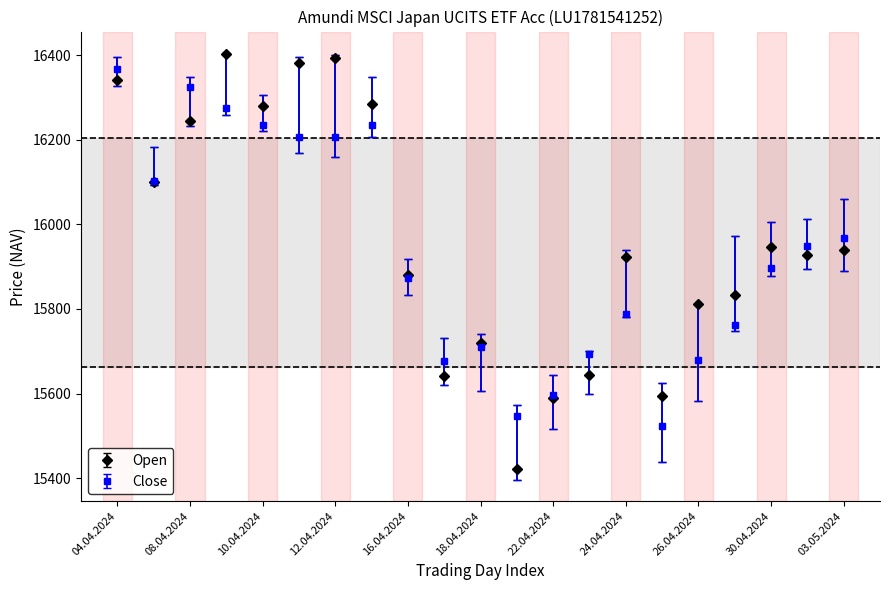

Which series has the largest range (max minus min)?

Open